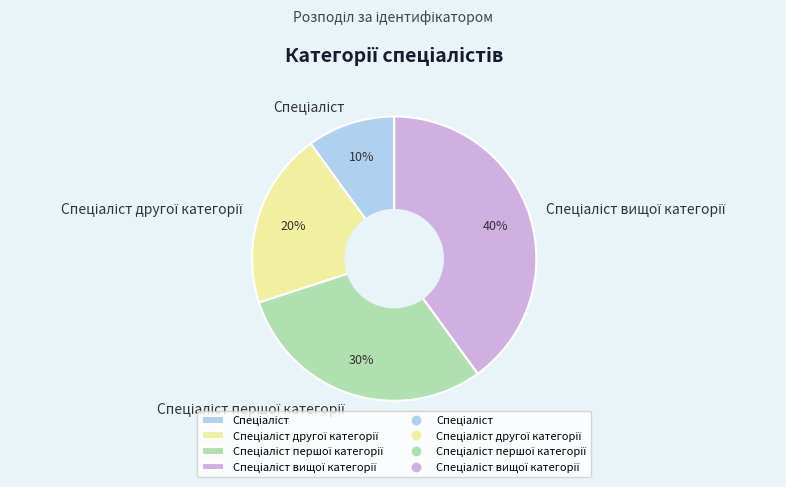

Does any single category account for the majority?

No